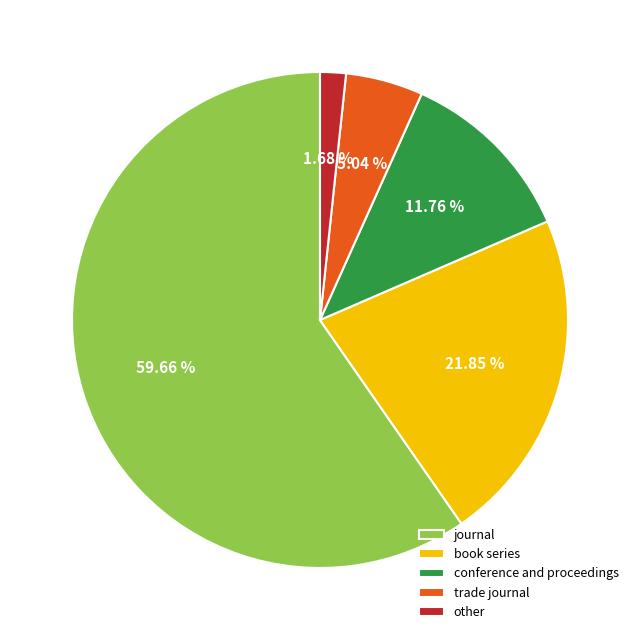

What is the smallest slice in the pie chart?

other